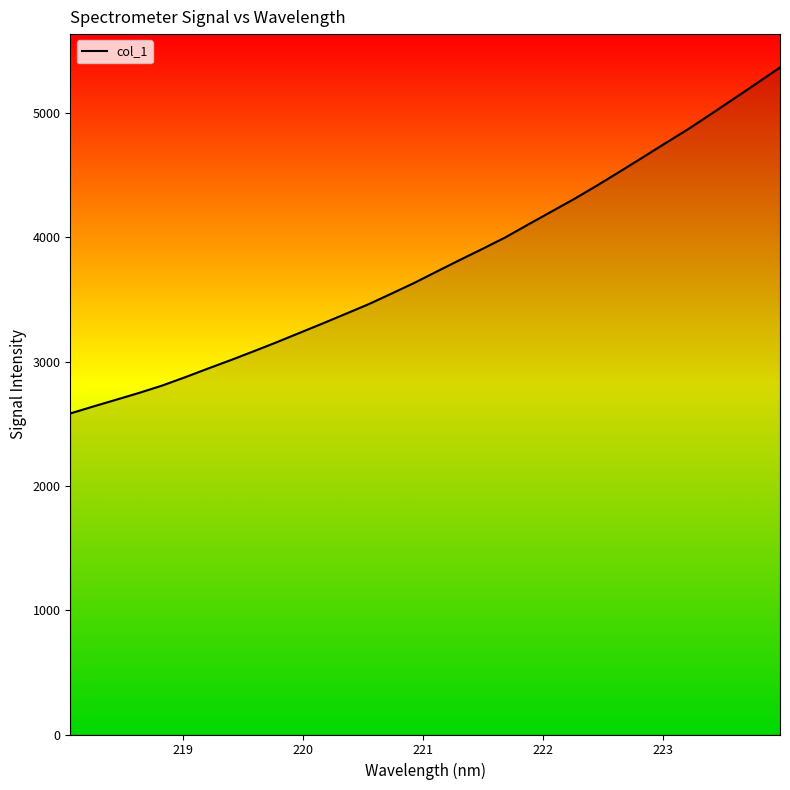

What is the greatest value displayed?

5366.9